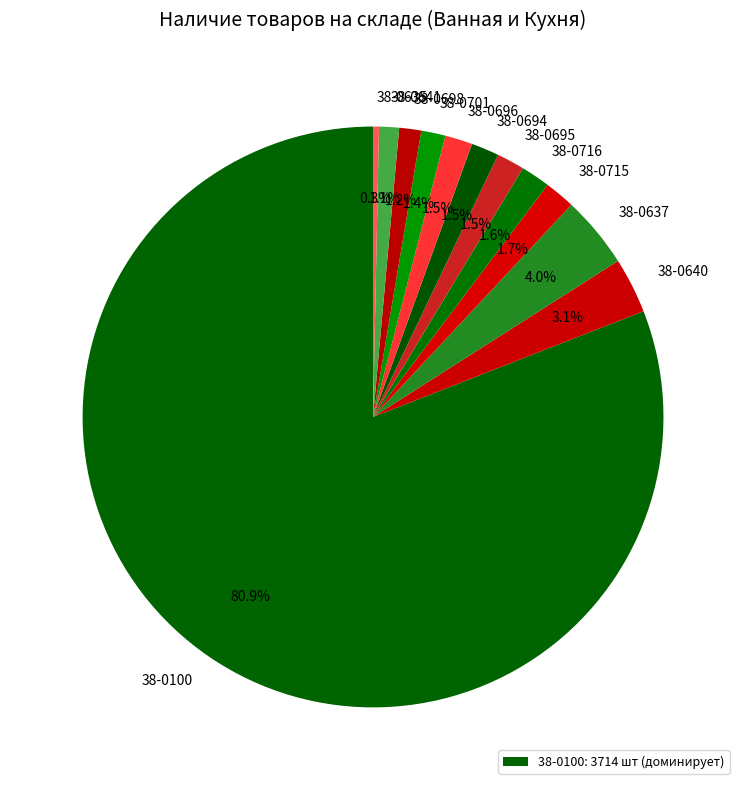

How much of the chart is everything except 38-0637?

96.0%